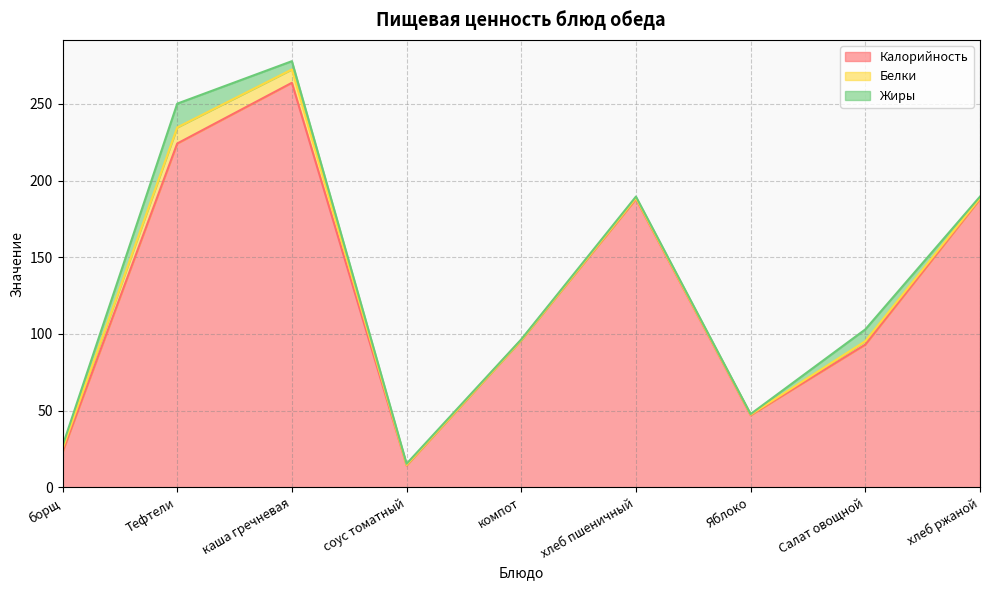

Reading right to left, what are all the values shown in this chart?

Калорийность: хлеб ржаной=188.0	Салат овощной=93.1	Яблоко=47.0	хлеб пшеничный=188.0	компот=96.0	соус томатный=14.3	каша гречневая=263.8	Тефтели=224.2	борщ=23.0
Белки: хлеб ржаной=0.6	Салат овощной=2.2	Яблоко=0.4	хлеб пшеничный=0.6	компот=0.0	соус томатный=0.3	каша гречневая=8.7	Тефтели=10.5	борщ=2.0
Жиры: хлеб ржаной=1.0	Салат овощной=7.7	Яблоко=0.4	хлеб пшеничный=1.0	компот=0.5	соус томатный=0.8	каша гречневая=5.4	Тефтели=15.5	борщ=2.0